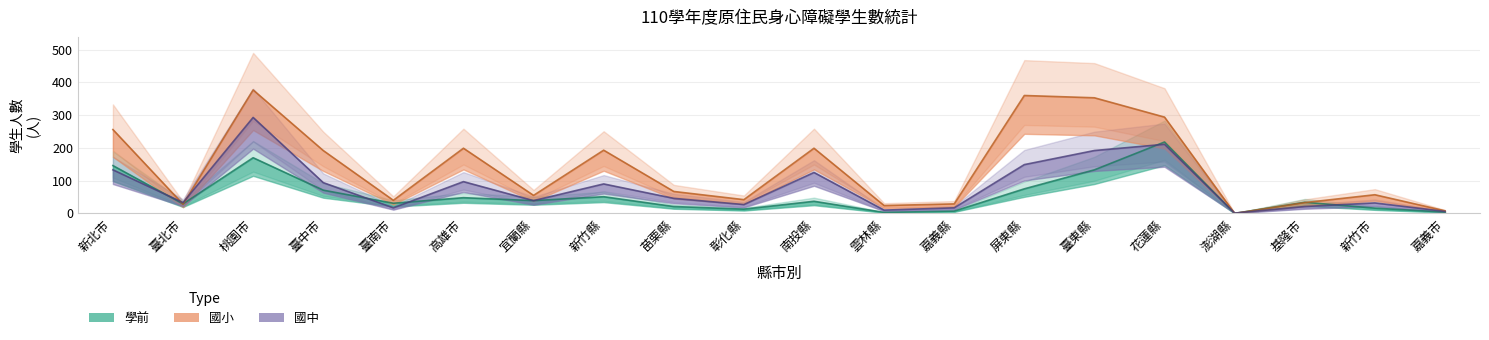

What position from the left is 嘉義市?

20